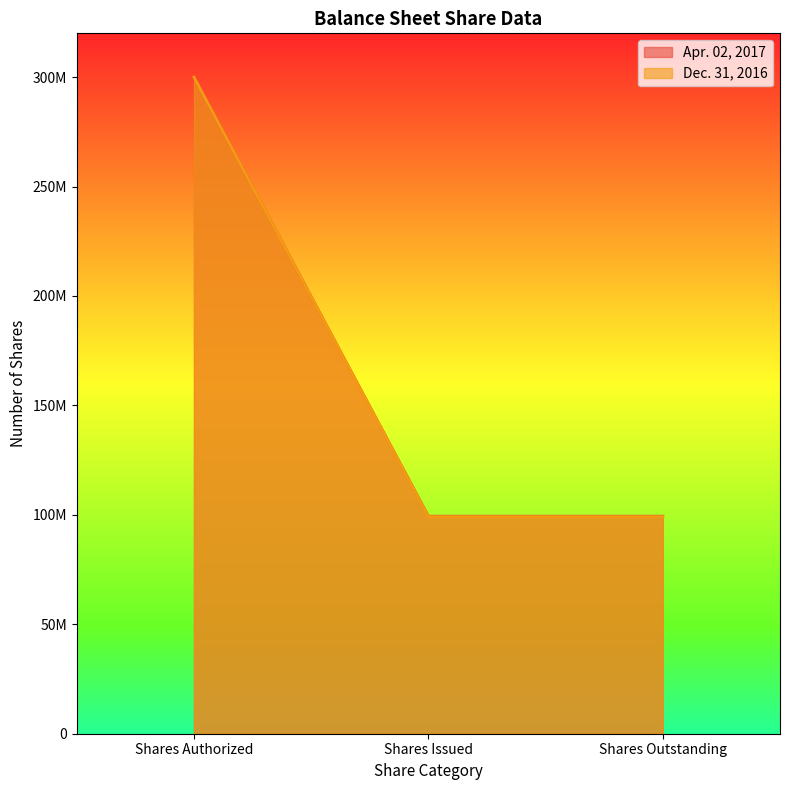

The Apr. 02, 2017 series shows 99384000 at Shares Outstanding. True or false?

True